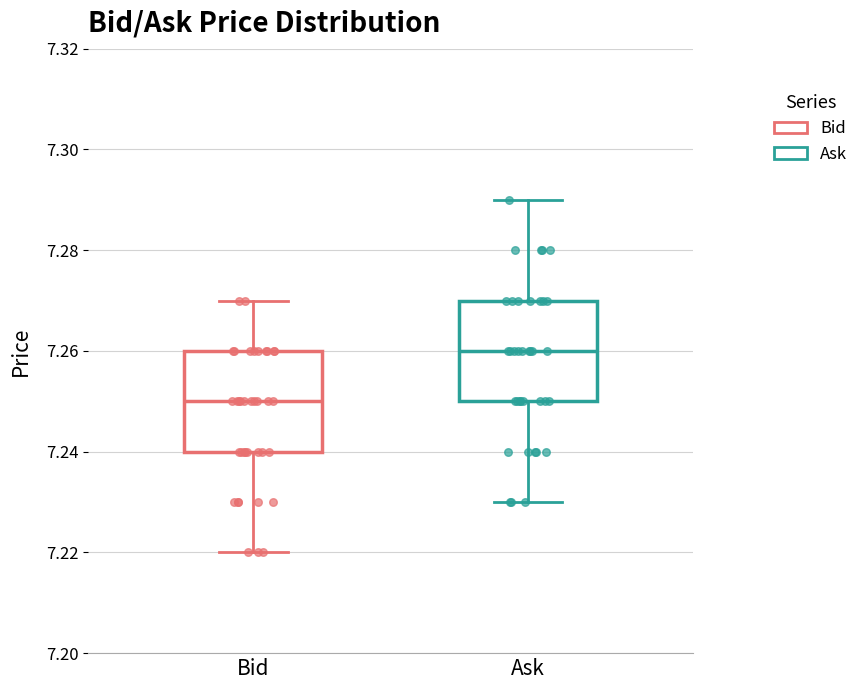

Which box has the lowest median line?

Bid